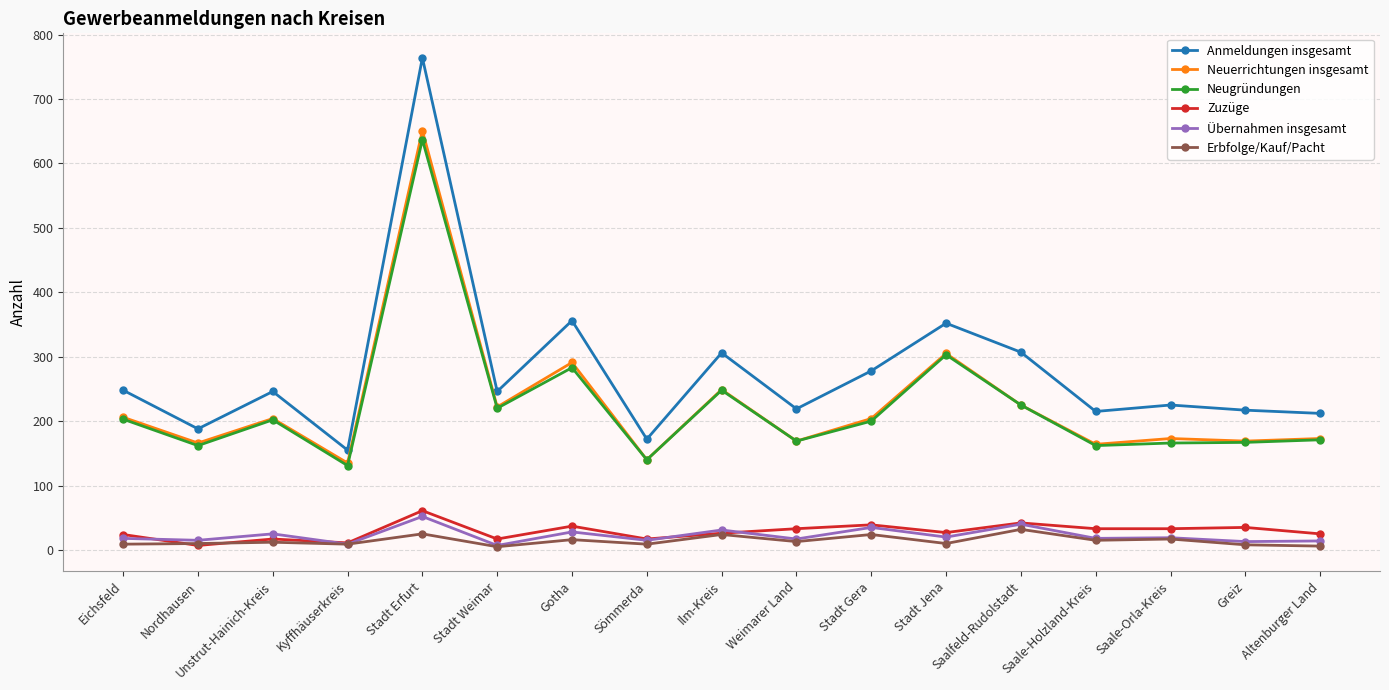

What is the difference between the maximum and minimum values in the Neuerrichtungen insgesamt series?

516